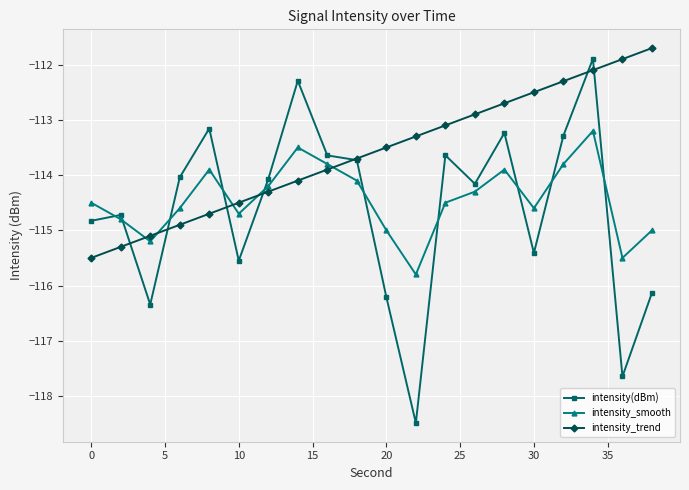

What is the value of the intensity_smooth point at the 7th from the left?

-114.2